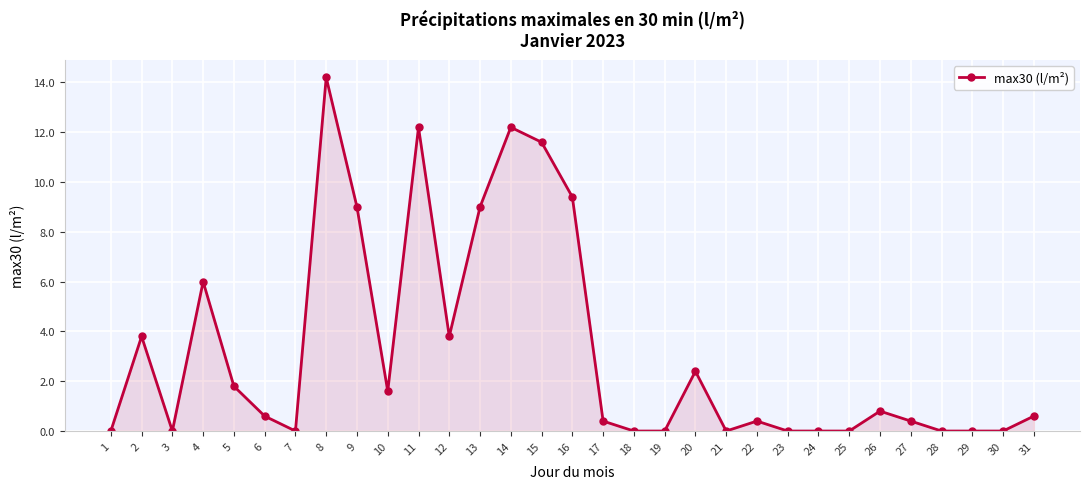

The chart shows a value of 12.2 at 14. True or false?

True